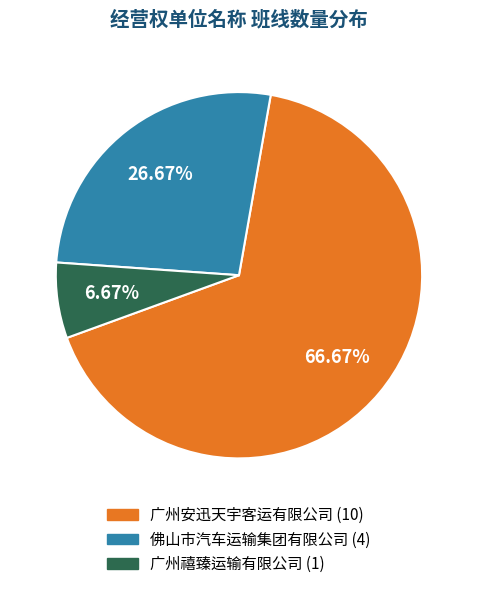

Does any single category account for the majority?

Yes